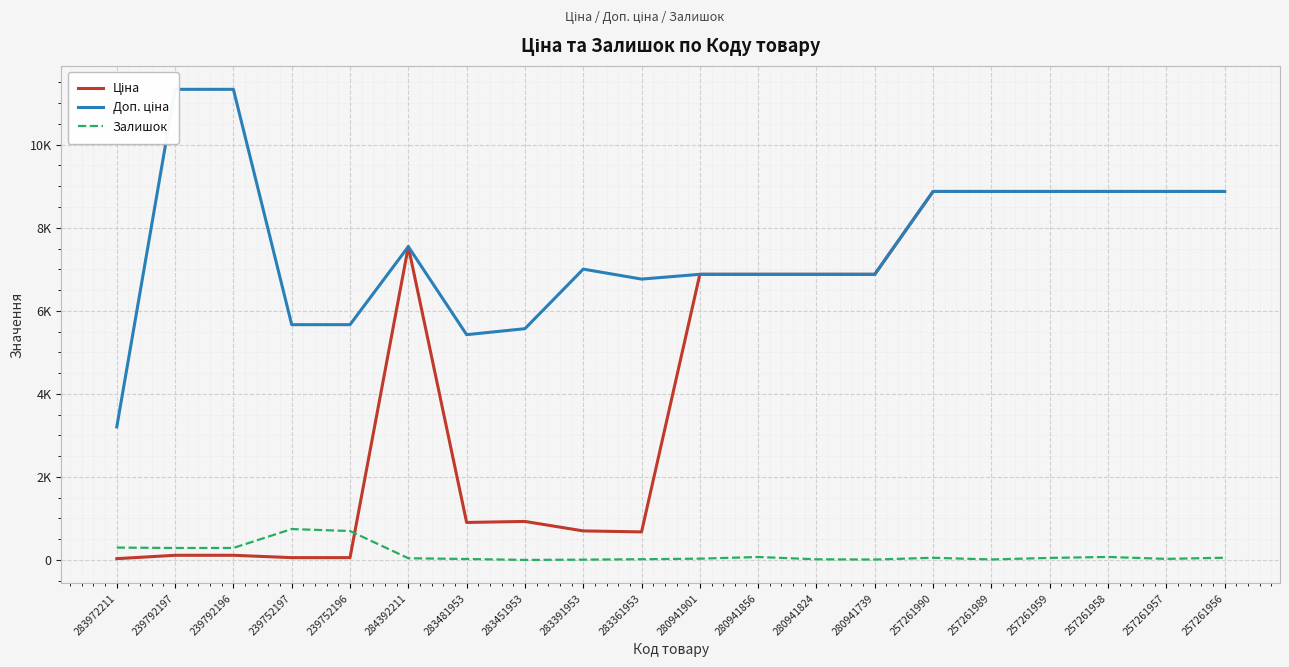

Reading left to right, what are all the values shown in this chart?

Ціна: 32.0	113.3	113.3	56.7	56.7	7545.9	904.3	928.3	700.4	676.4	6879.5	6879.5	6879.5	6879.5	8874.6	8874.6	8874.6	8874.6	8874.6	8874.6
Доп. ціна: 3205.0	11334.0	11334.0	5667.0	5667.0	7545.9	5425.9	5569.9	7004.3	6764.4	6879.5	6879.5	6879.5	6879.5	8874.6	8874.6	8874.6	8874.6	8874.6	8874.6
Залишок: 299.0	289.0	290.0	745.0	698.0	42.0	24.0	2.0	8.0	19.0	32.0	72.0	17.0	11.0	53.0	13.0	50.0	73.0	27.0	54.0